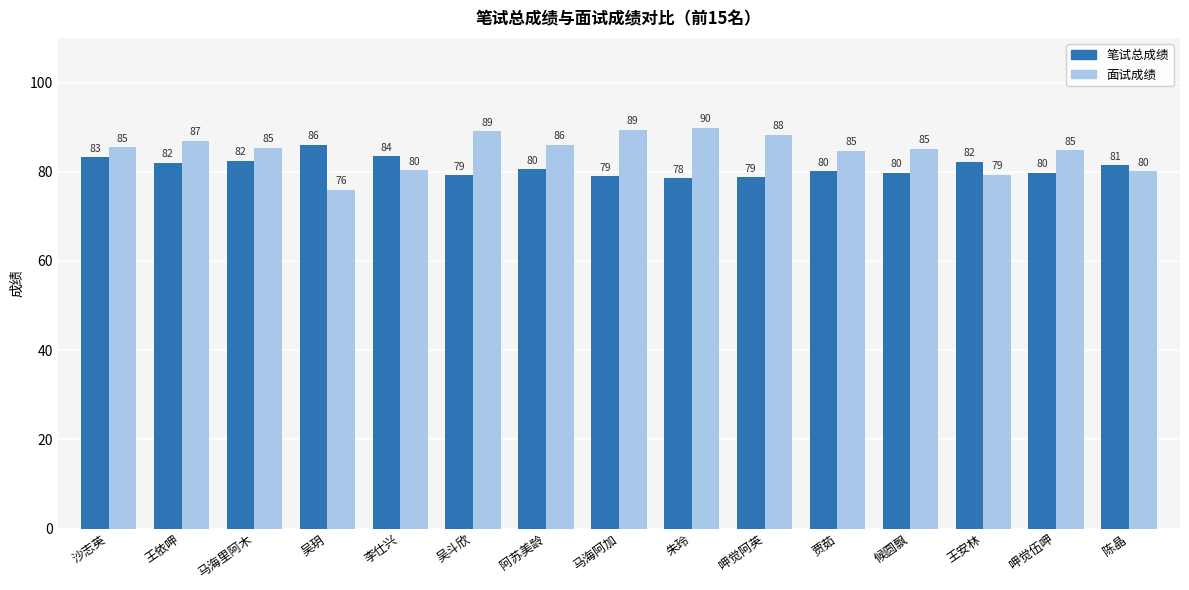

Between 马海里阿木 and 陈晶, which series saw the biggest shift?

面试成绩